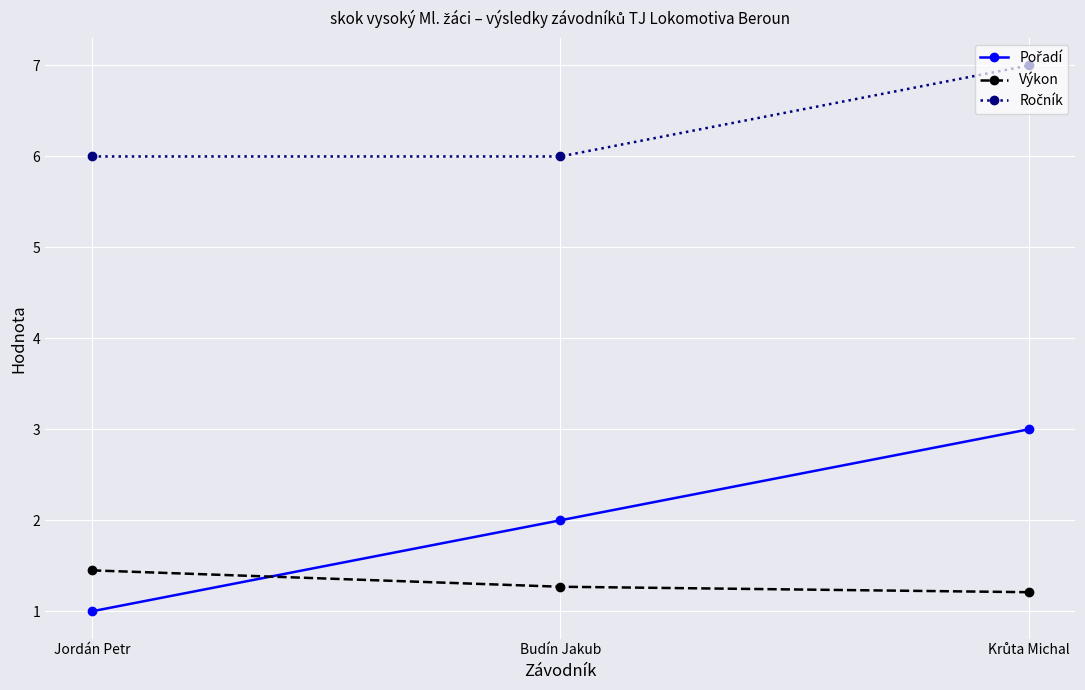

The Výkon series shows 1.4 at Jordán Petr. True or false?

True